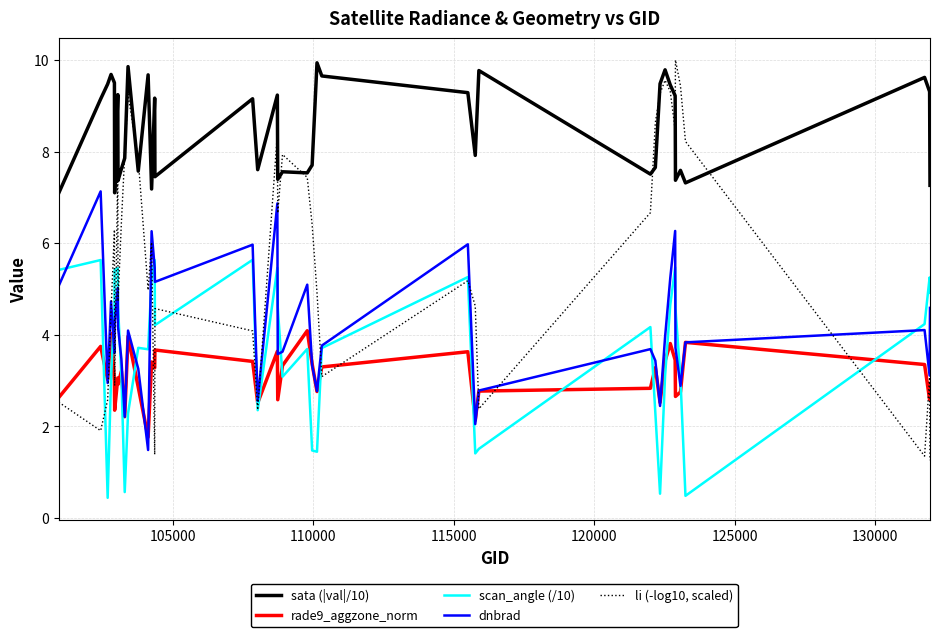

What is the maximum value for li (-log10, scaled)?

10.0